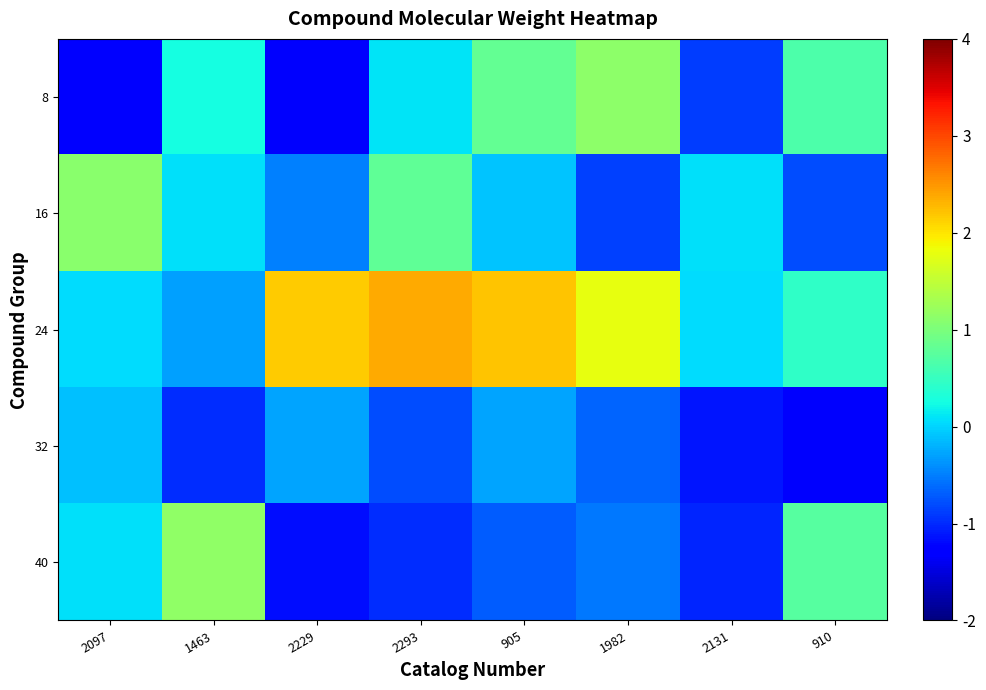

At which category is the sum across all series the highest?

905